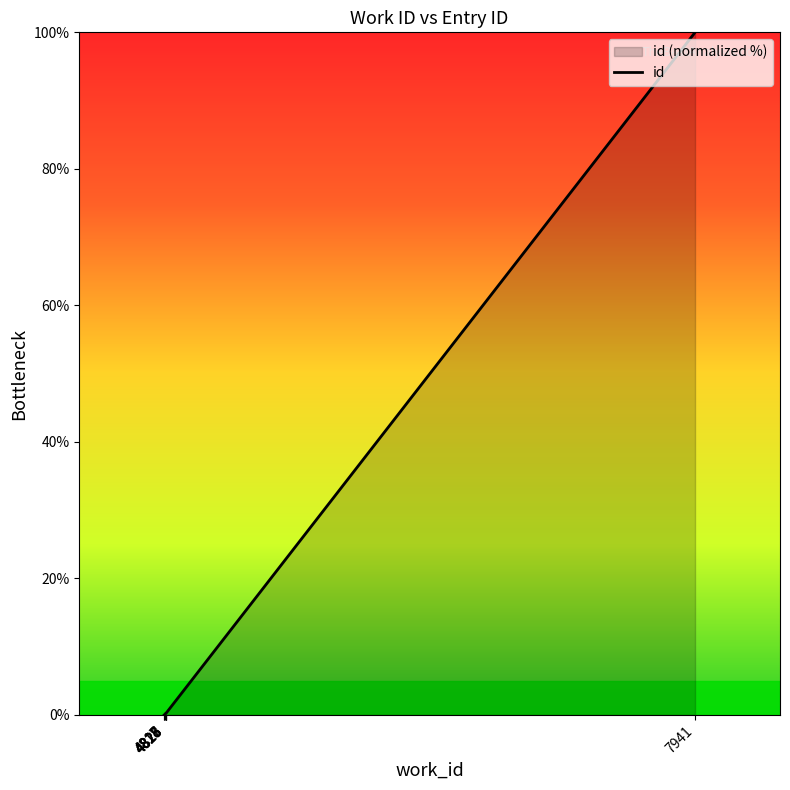

Reading right to left, list all the values displayed in this chart.

100.0	100.0	0.3	0.3	0.3	0.2	0.2	0.2	0.0	0.0